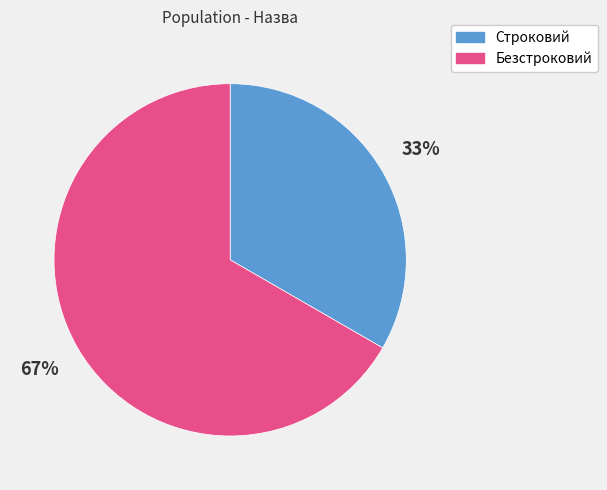

To the nearest percent, what is the combined percentage of Безстроковий and Строковий?

100%